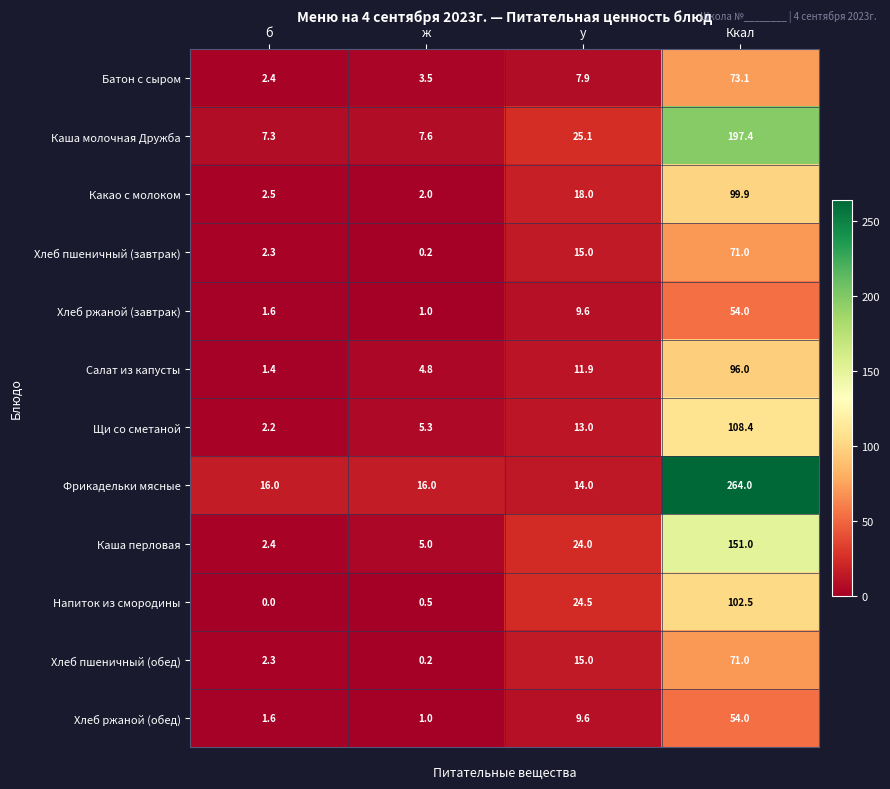

Which label corresponds to the smallest value in the chart?

б